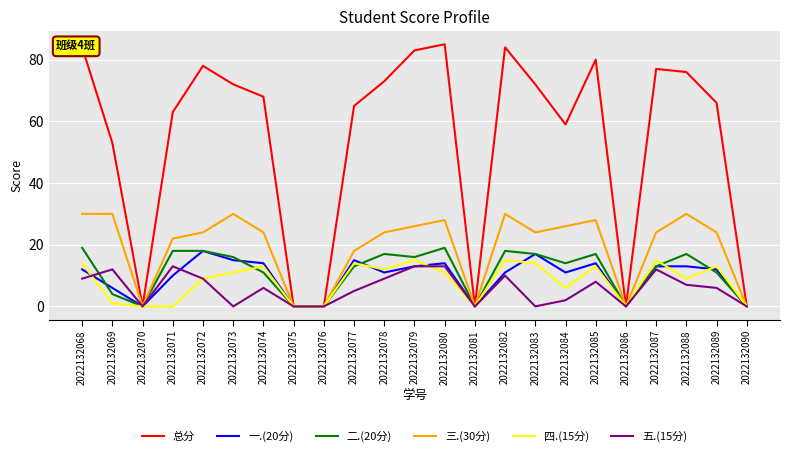

What is the total value across all series at 2022132084?

118